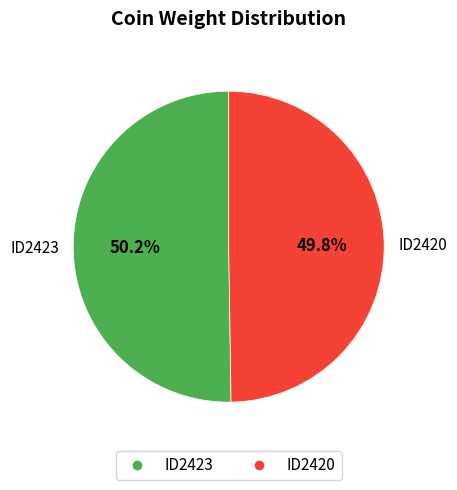

What is the total percentage of ID2420 and ID2423?

100.0%